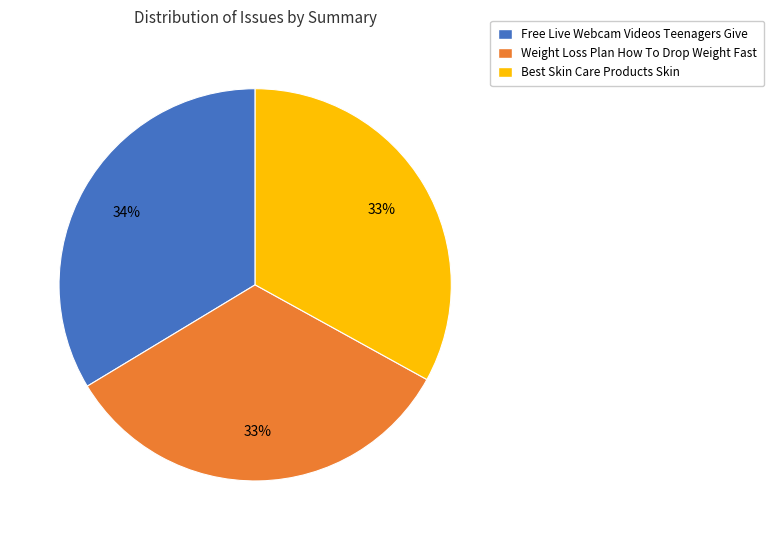

Is there any slice that represents more than half of the pie?

No